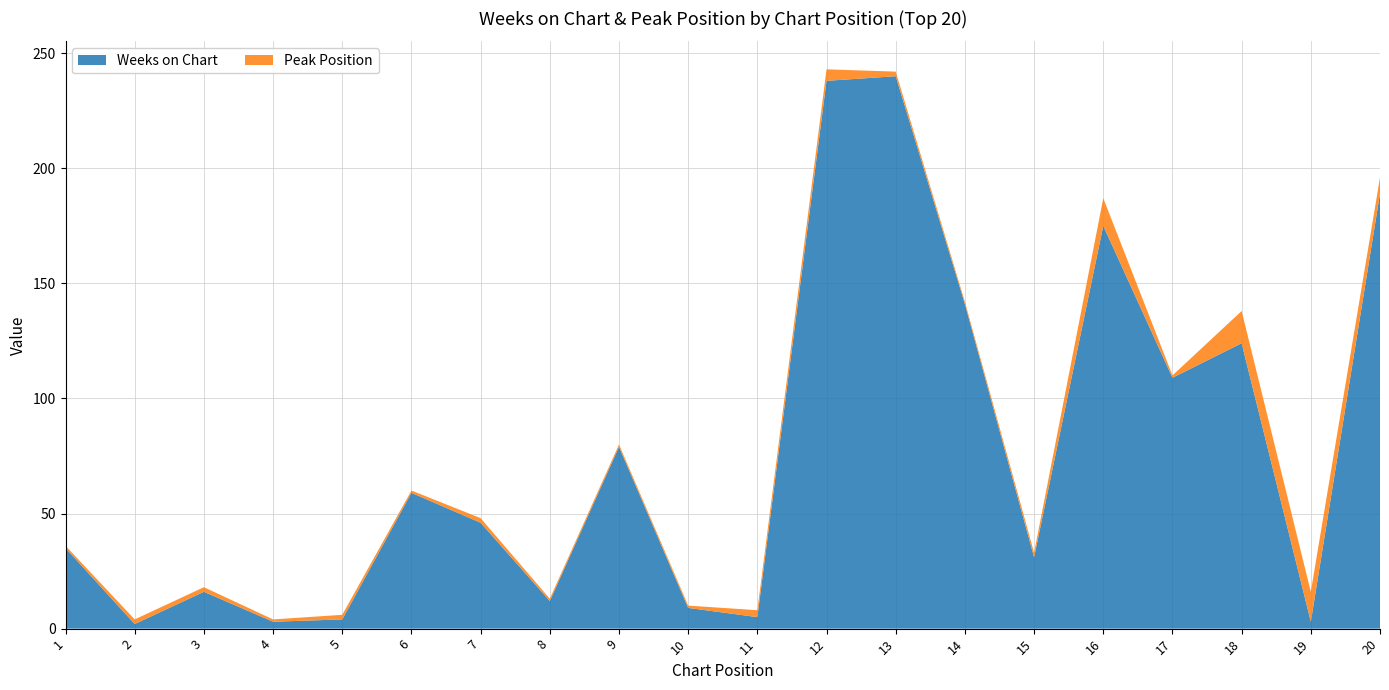

Reading left to right, transcribe all the data shown in this chart.

Weeks on Chart: 1=35	2=2	3=16	4=3	5=4	6=59	7=46	8=12	9=79	10=9	11=5	12=238	13=240	14=141	15=31	16=175	17=109	18=124	19=3	20=189
Peak Position: 1=1	2=2	3=2	4=1	5=2	6=1	7=2	8=1	9=1	10=1	11=3	12=5	13=2	14=1	15=2	16=12	17=1	18=14	19=13	20=7